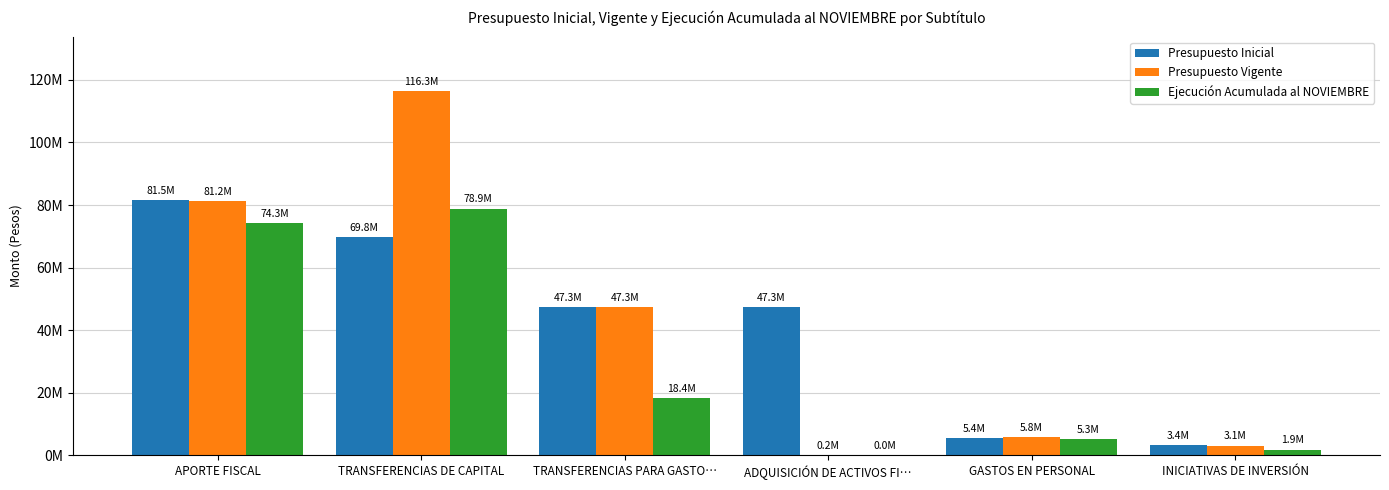

What are all the series names shown in the legend?

Presupuesto Inicial, Presupuesto Vigente, Ejecución Acumulada al NOVIEMBRE